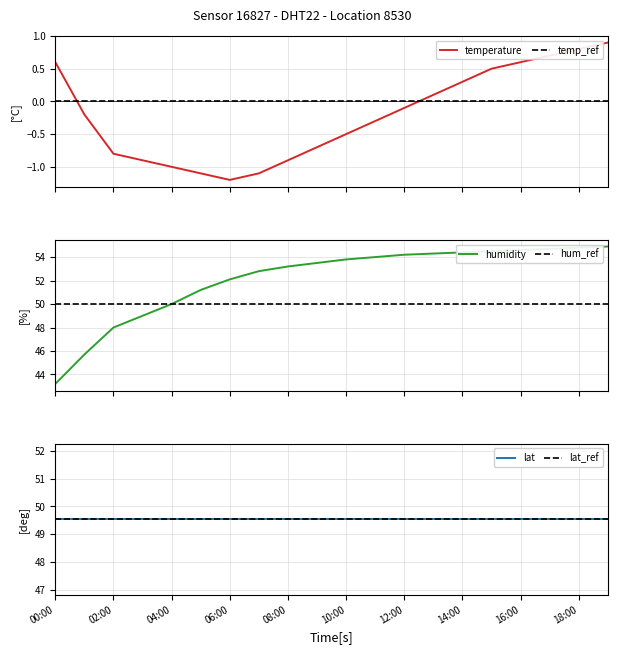

True or false: temperature and temp_ref cross at least once.

True